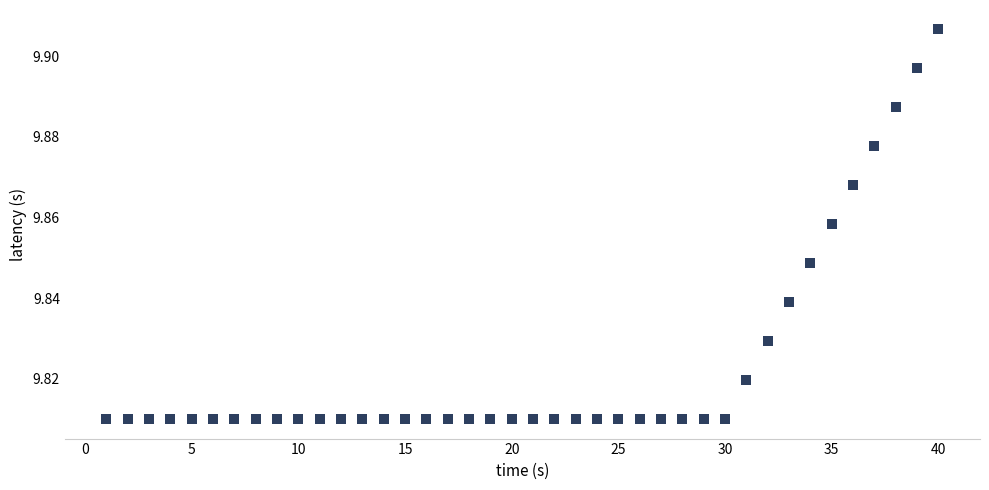

How many data points are displayed?

40